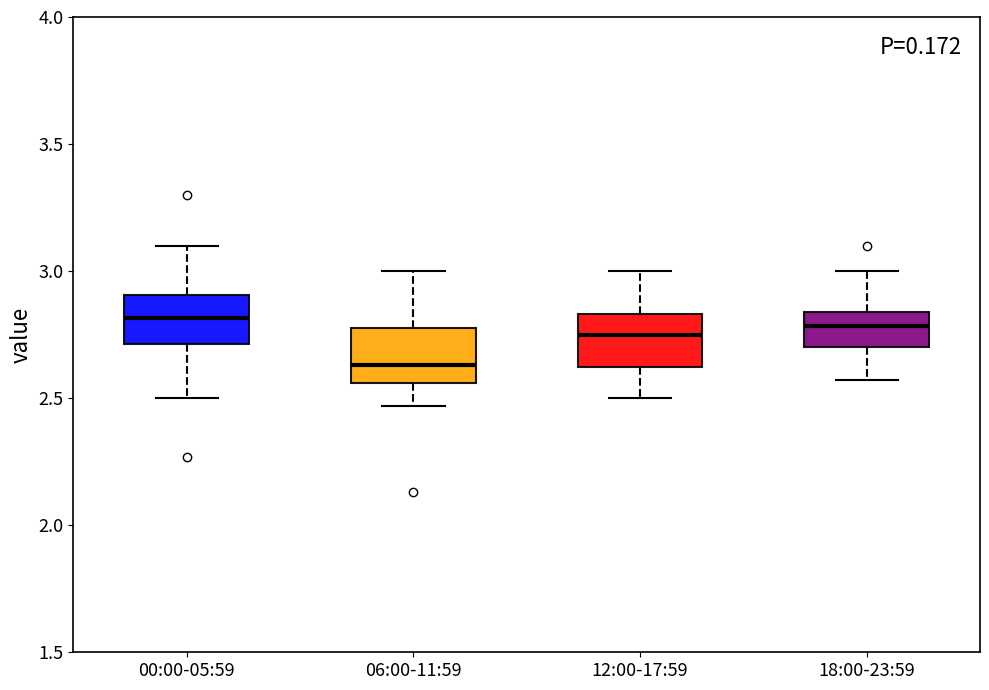

Where is the upper edge of the box for 06:00-11:59 on the y-axis? The values are not printed on the chart, so give them approximately, as read against the axis.

2.80